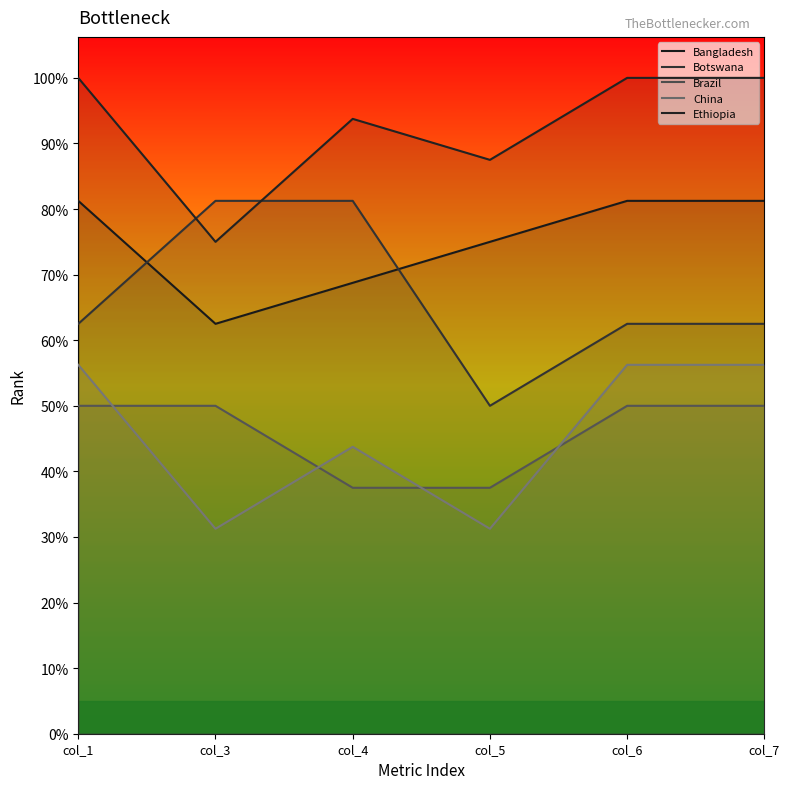

Is it true that Ethiopia equals 12 at col_3?

True